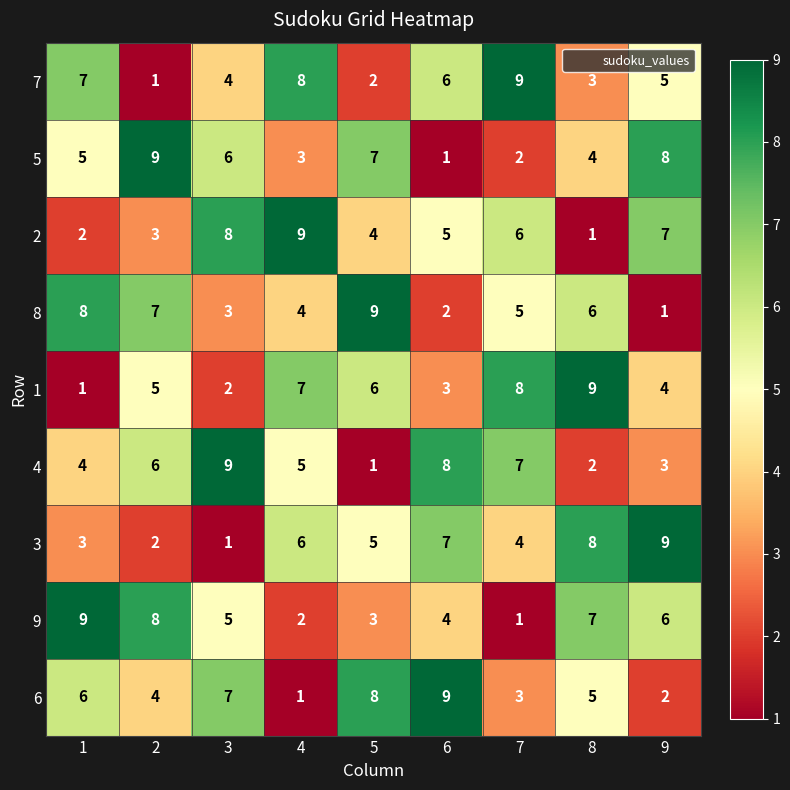

Count the 7 values in the range 3 to 7.

5